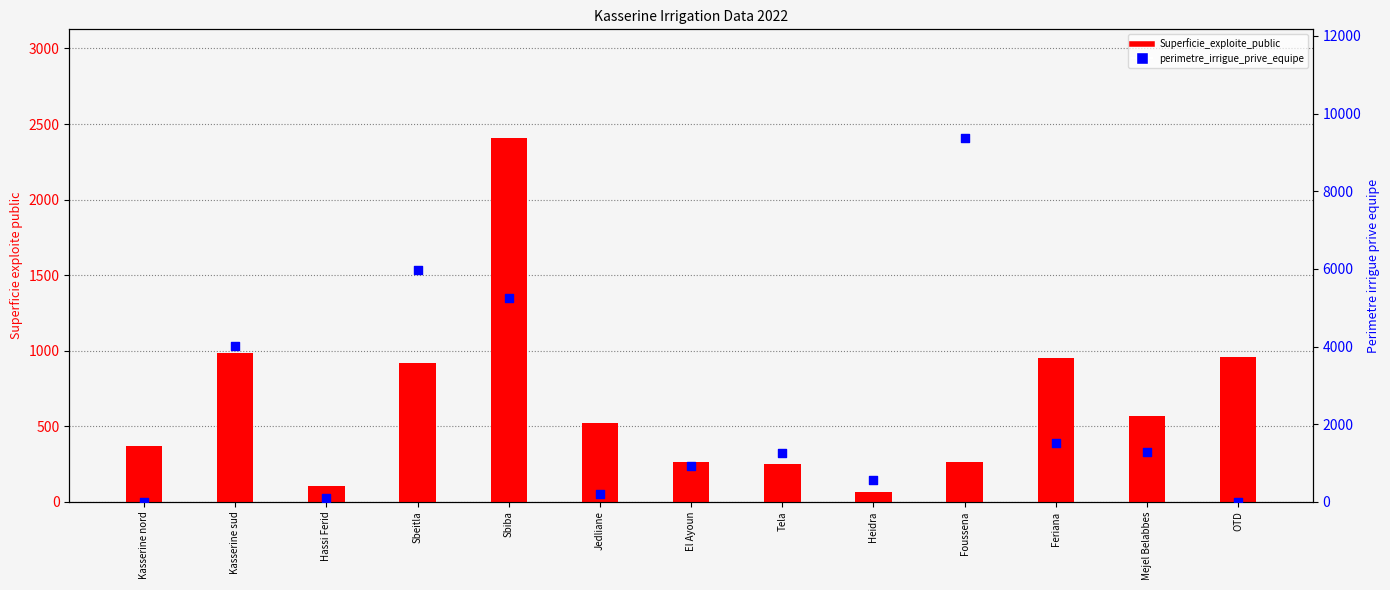

What are all the series names shown in the legend?

Superficie_exploite_public, perimetre_irrigue_prive_equipe